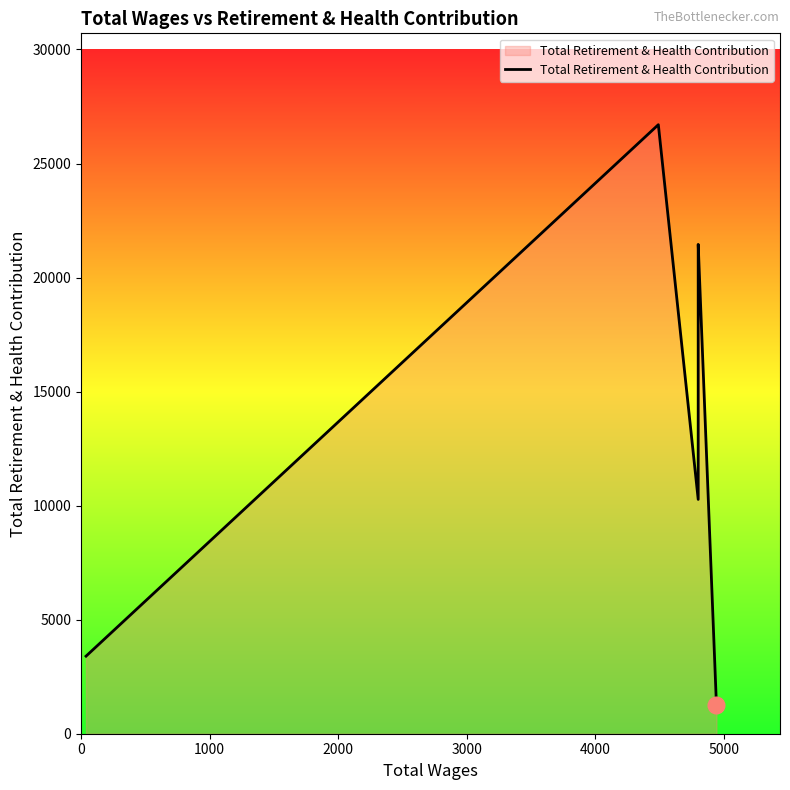

What is the value of the 6th point from the left?

1240